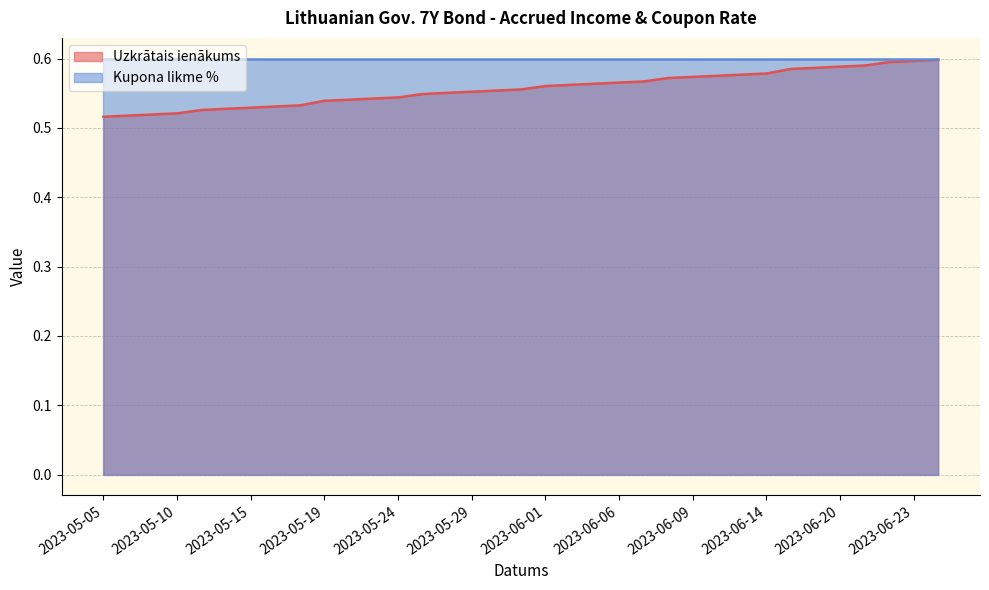

Is it true that the value at 2023-05-10 is 0.5?

True